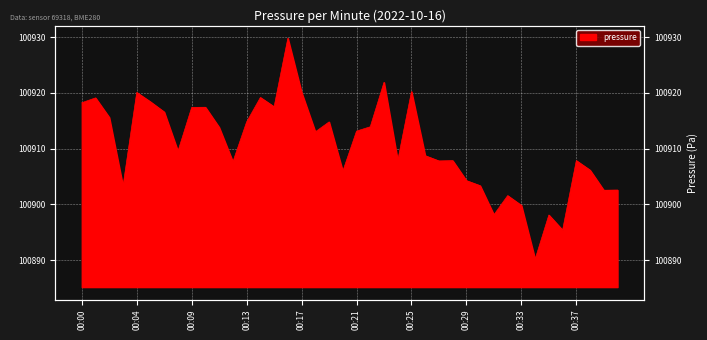

List the labels in order of value, smallest first.

00:34, 00:36, 00:35, 00:31, 00:33, 00:32, 00:39, 00:40, 00:03, 00:30, 00:29, 00:20, 00:38, 00:12, 00:27, 00:24, 00:28, 00:37, 00:26, 00:08, 00:18, 00:21, 00:11, 00:22, 00:13, 00:19, 00:02, 00:07, 00:09, 00:10, 00:15, 00:00, 00:05, 00:01, 00:14, 00:04, 00:17, 00:25, 00:23, 00:16